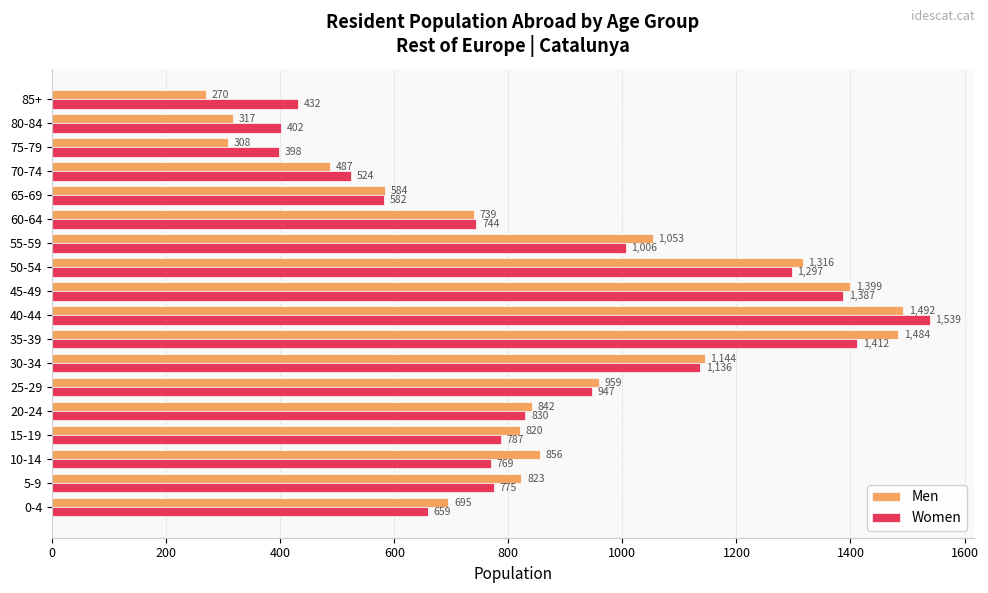

Rank the series by their maximum value, from lowest to highest.

Men, Women